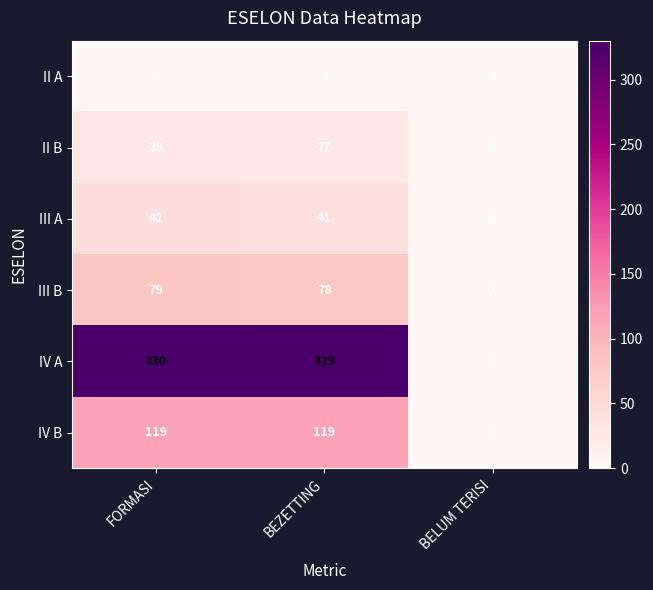

Count the number of categories in the chart.

3